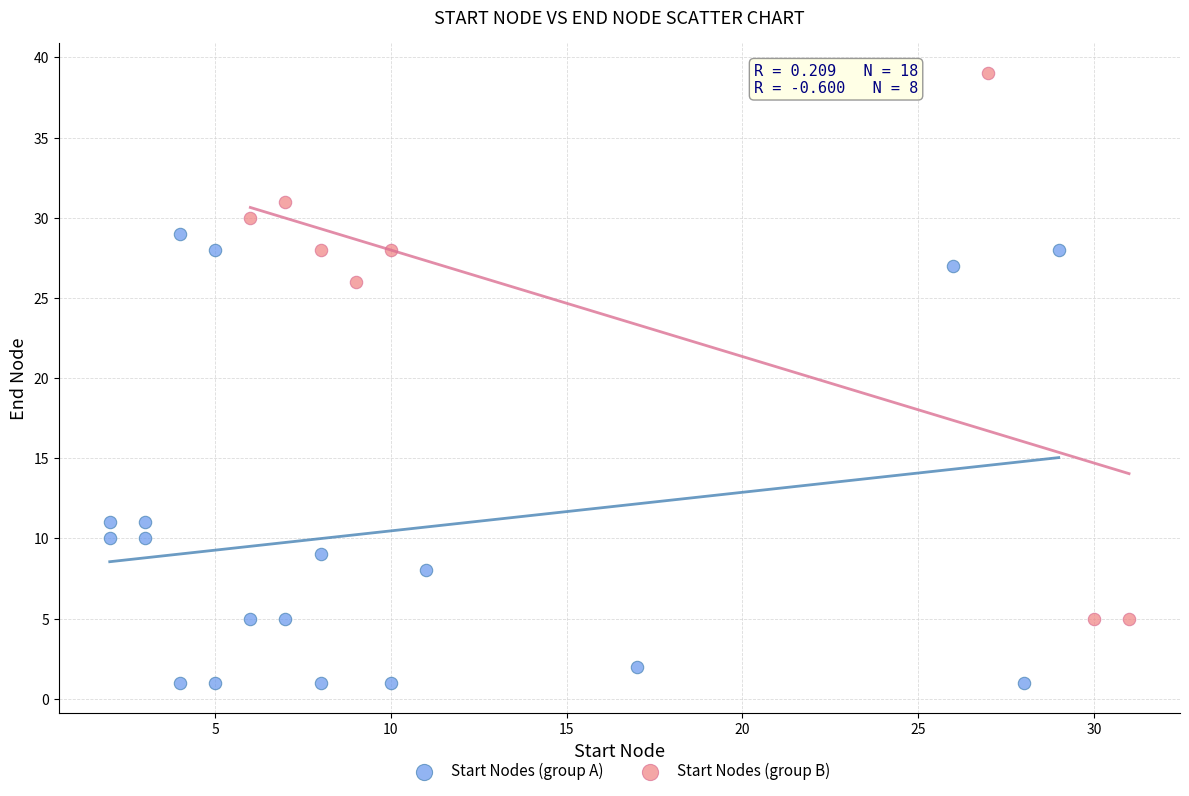

Which series has the widest spread of Y values?

Start Nodes (group B)